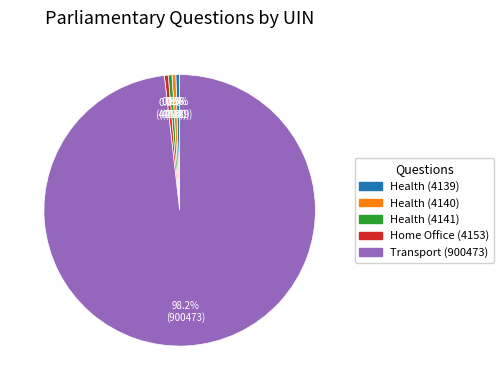

Is there a majority slice in this chart?

Yes